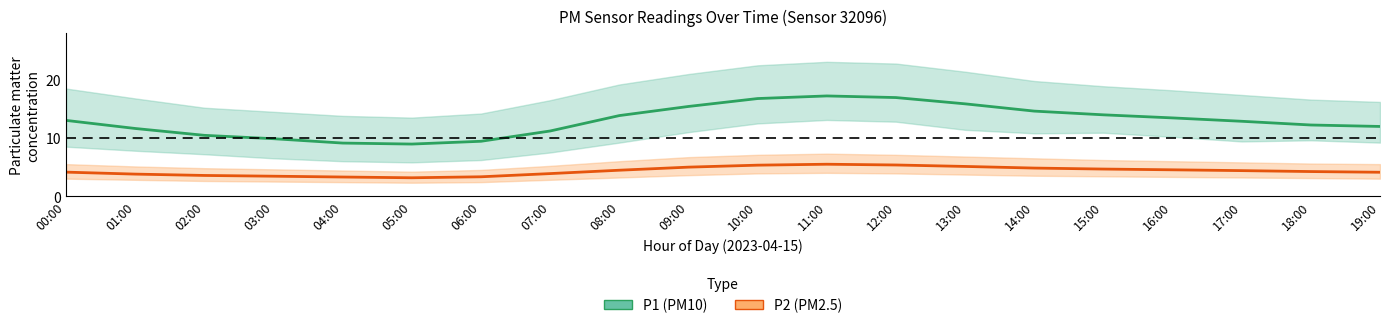

What position from the right is 09:00?

11